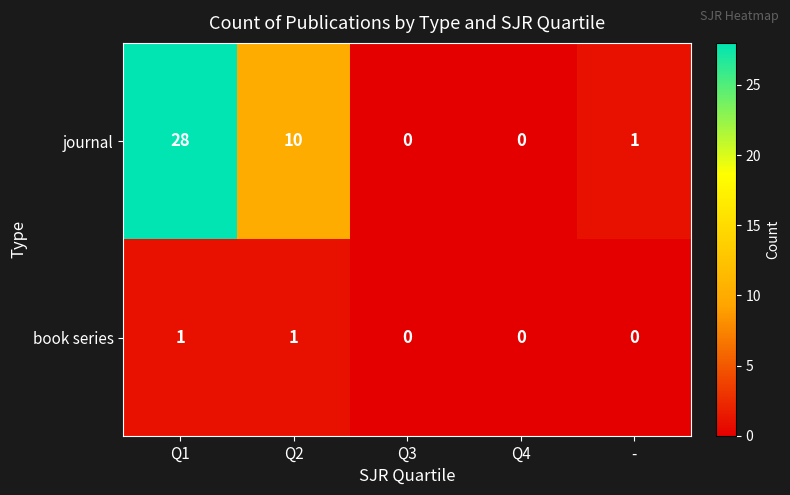

At which category is the sum across all series the highest?

Q1